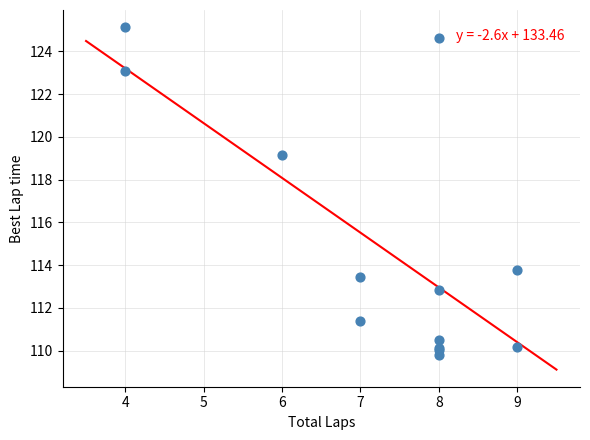

What Y value in the scatter plot is closest to 117?

119.1